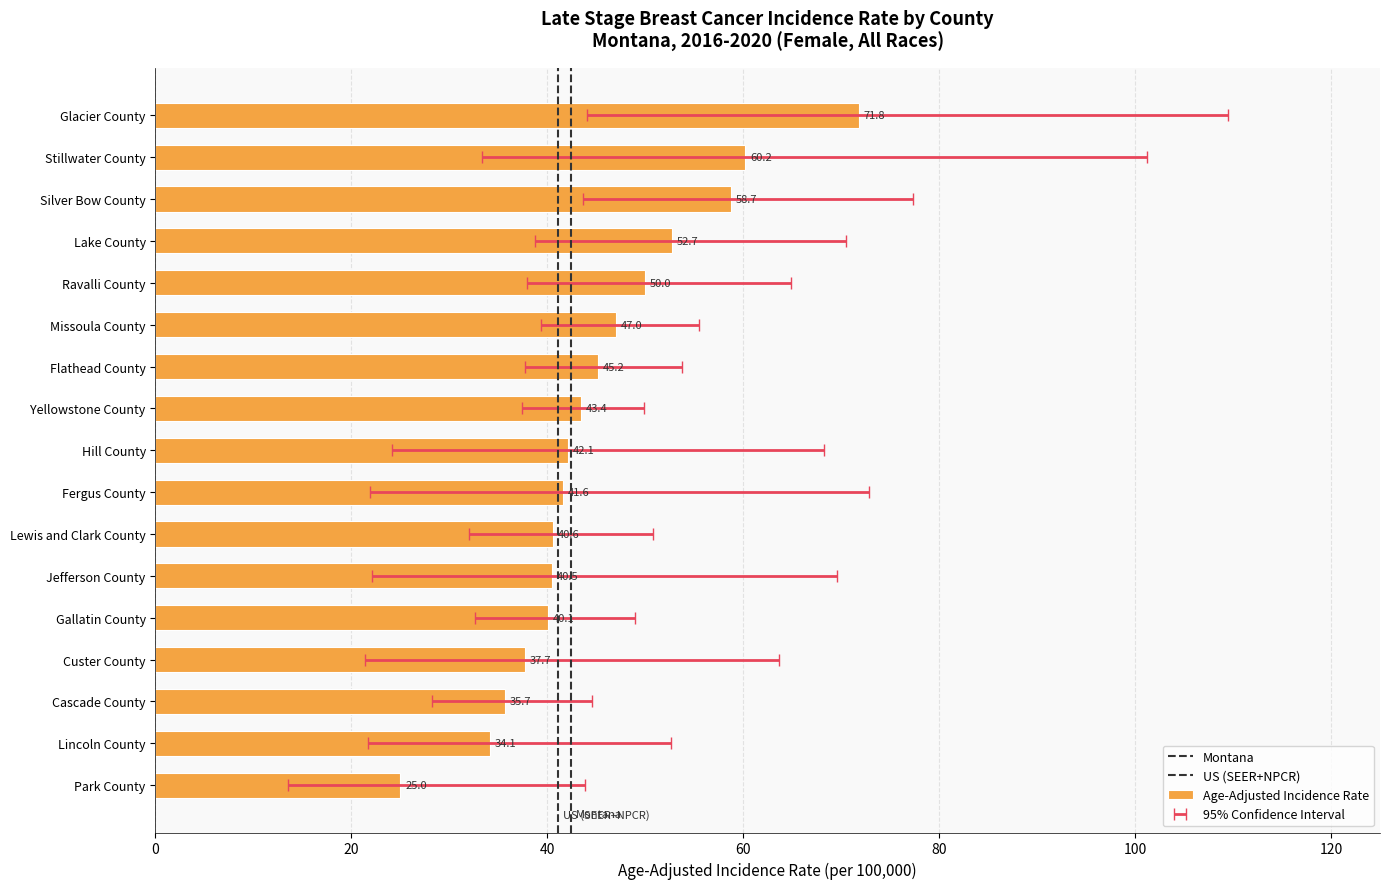

What value does the Age-Adjusted Incidence Rate series have at Stillwater County?

60.2